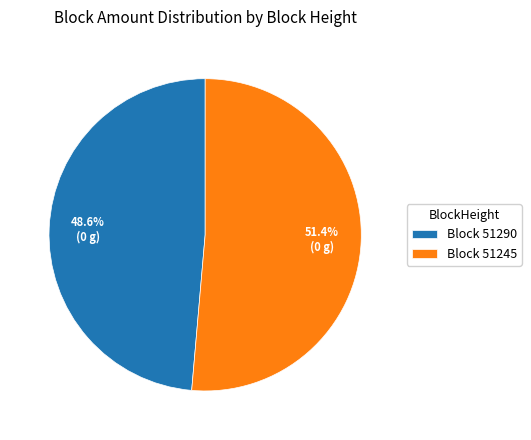

What is the ratio of the value at Block 51245 to the value at Block 51290?

1.1